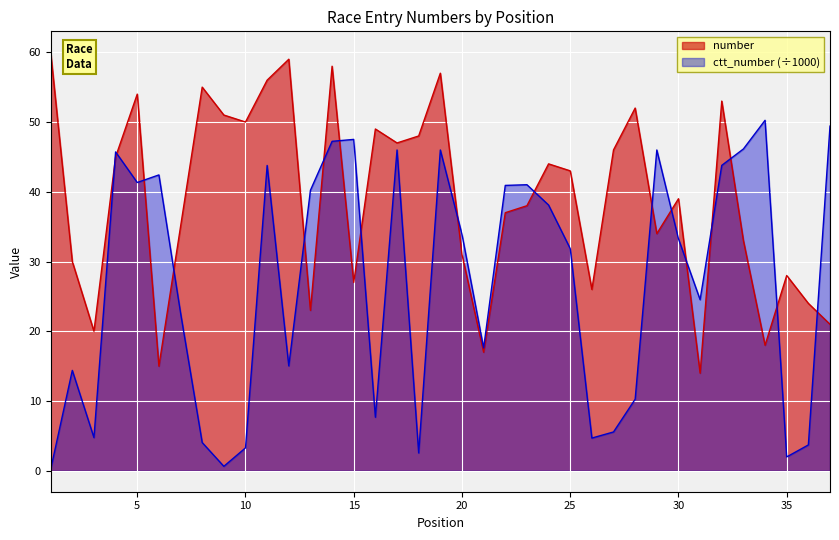

True or false: number and ctt_number intersect in this chart.

True